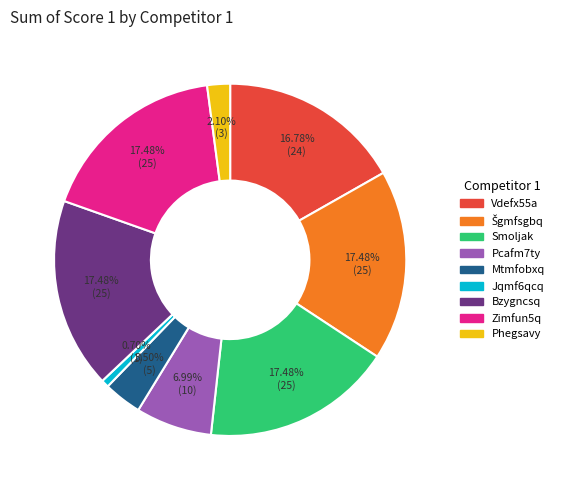

Is there a majority slice in this chart?

No